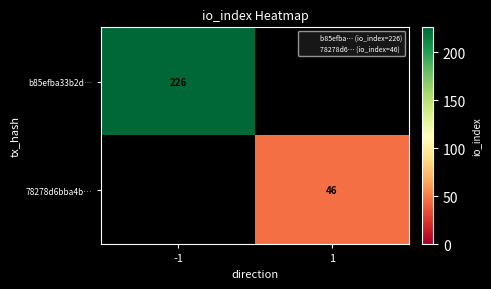

How many categories are shown in the chart?

2